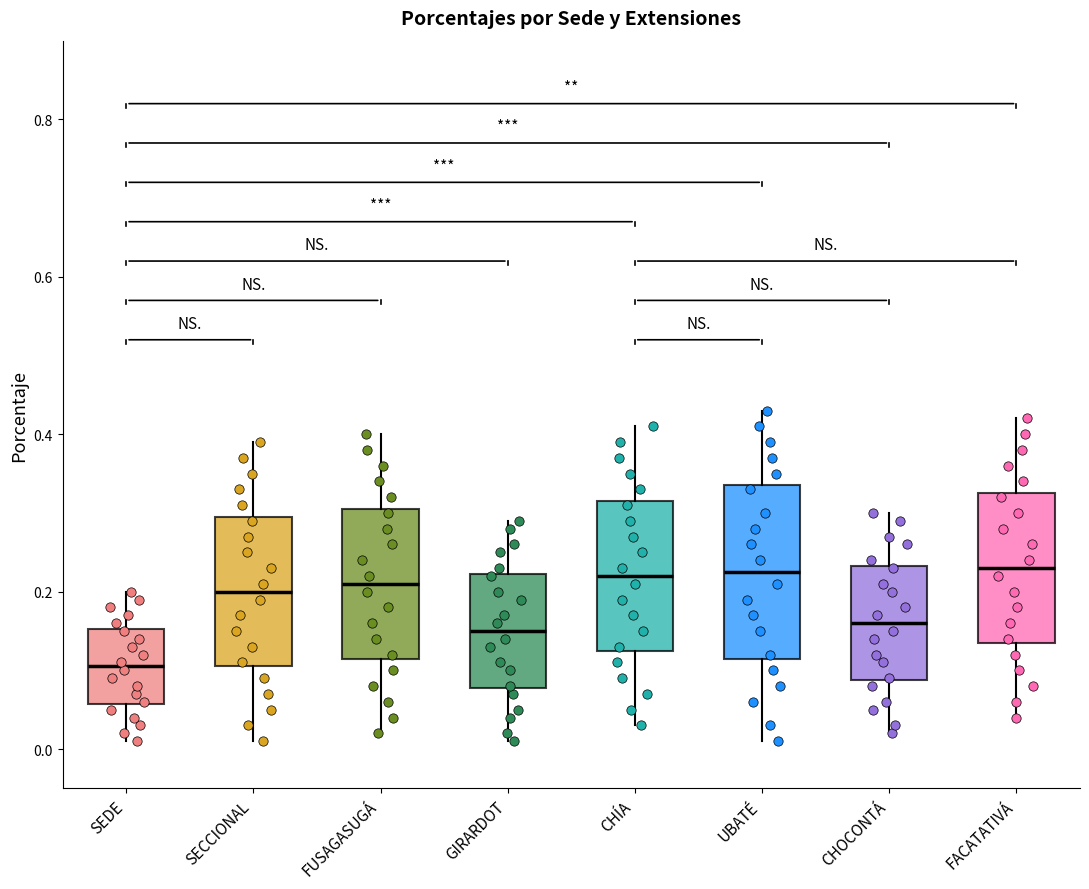

Which box is the tallest, from its lower edge to its upper edge?

UBATÉ